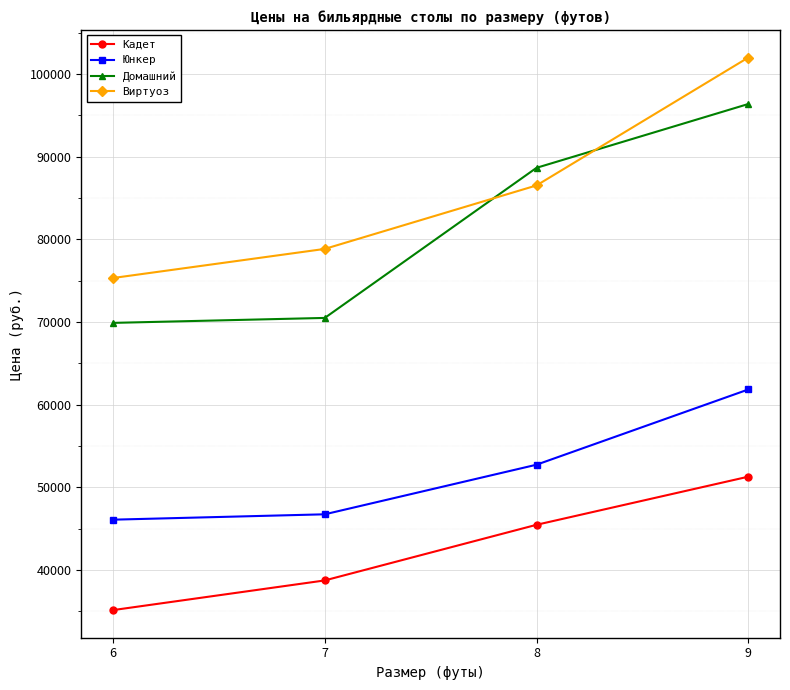

Rank the series at 8 from highest to lowest value.

Домашний, Виртуоз, Юнкер, Кадет